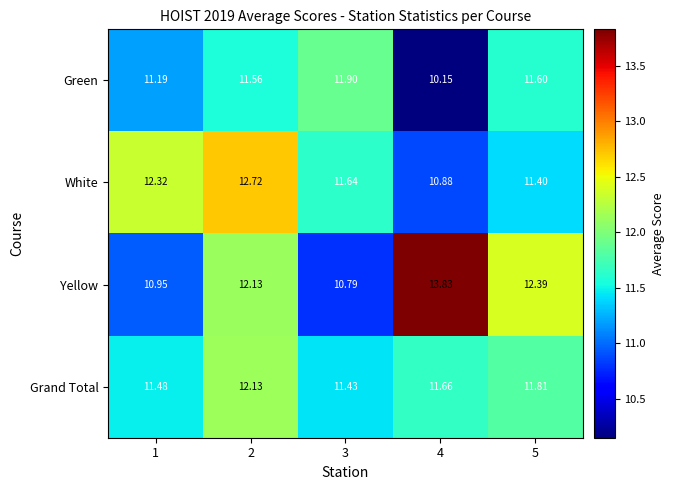

What is the total value across all series at 2?

48.5